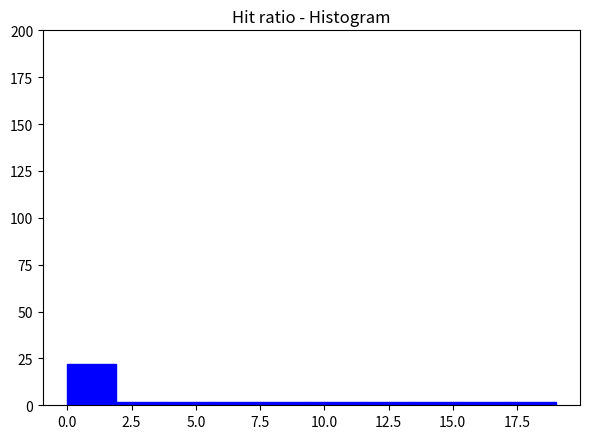

Read against the x-axis, roughly where is the centre of the tallest bar?

1.0